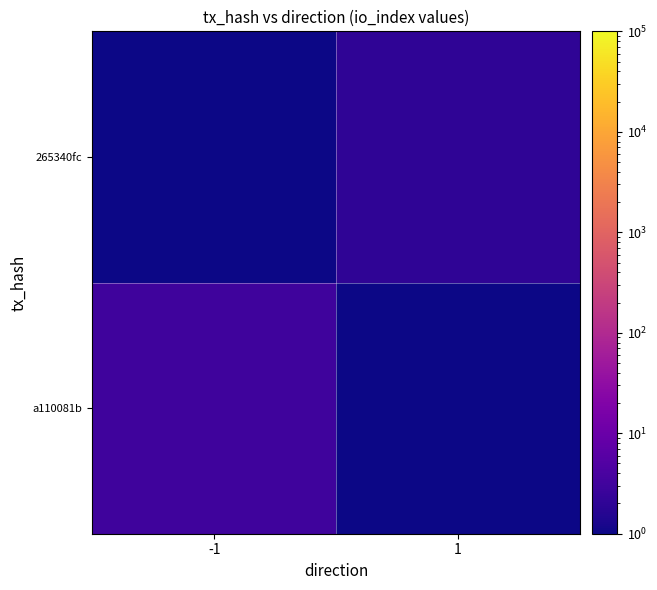

At which category does the chart reach its peak across all series?

-1